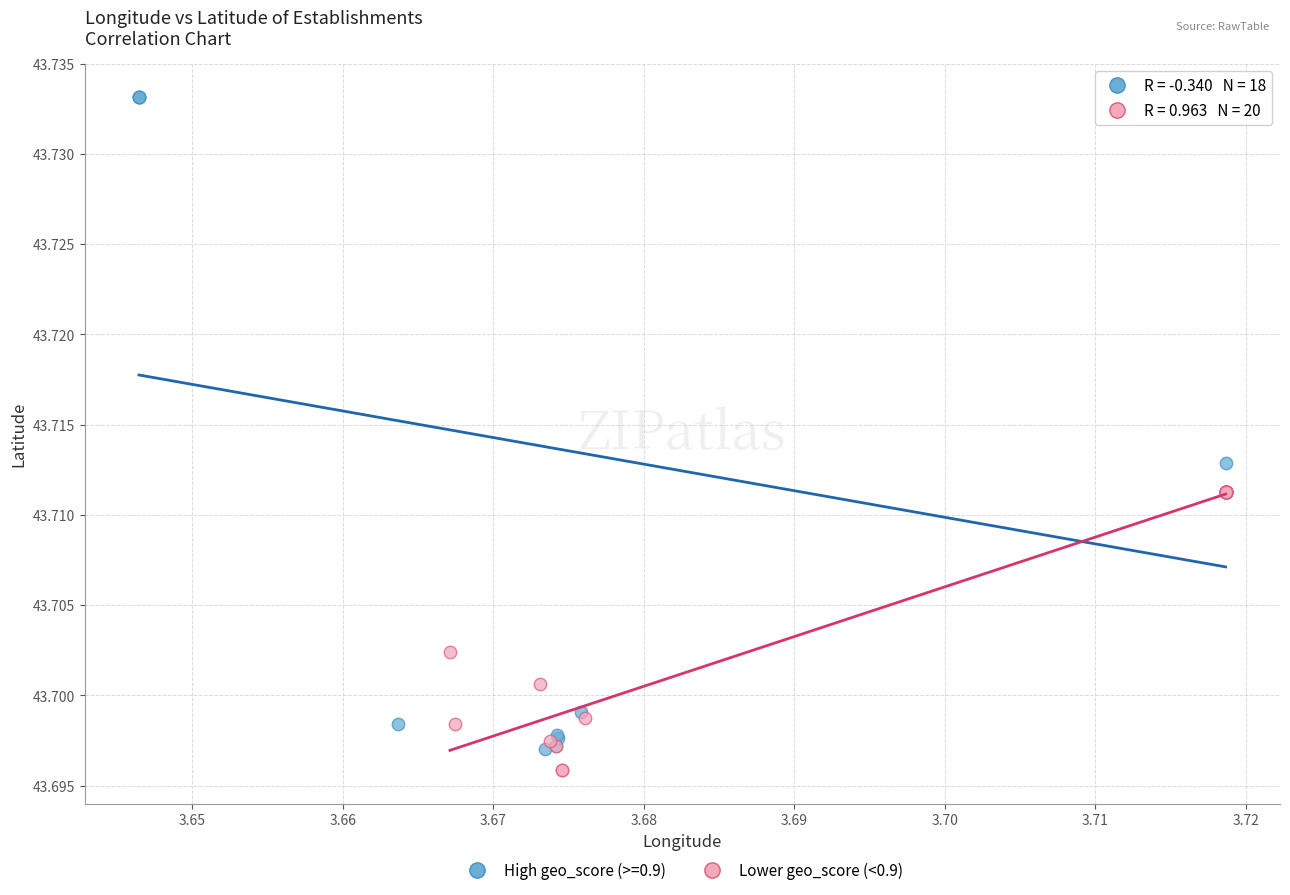

Which series has the largest Y range (max minus min)?

High geo_score (>=0.9)